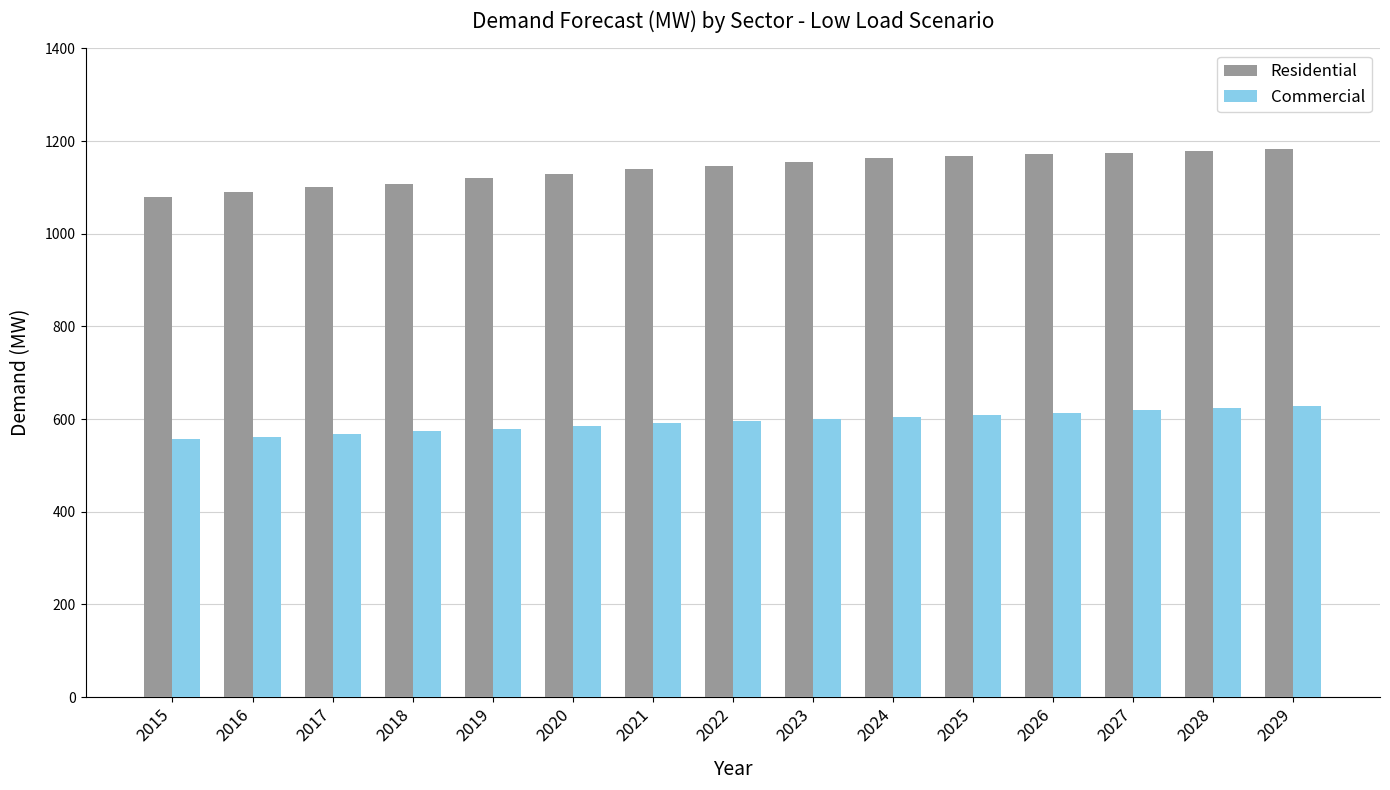

What value does the Commercial series have at 2029?

628.3